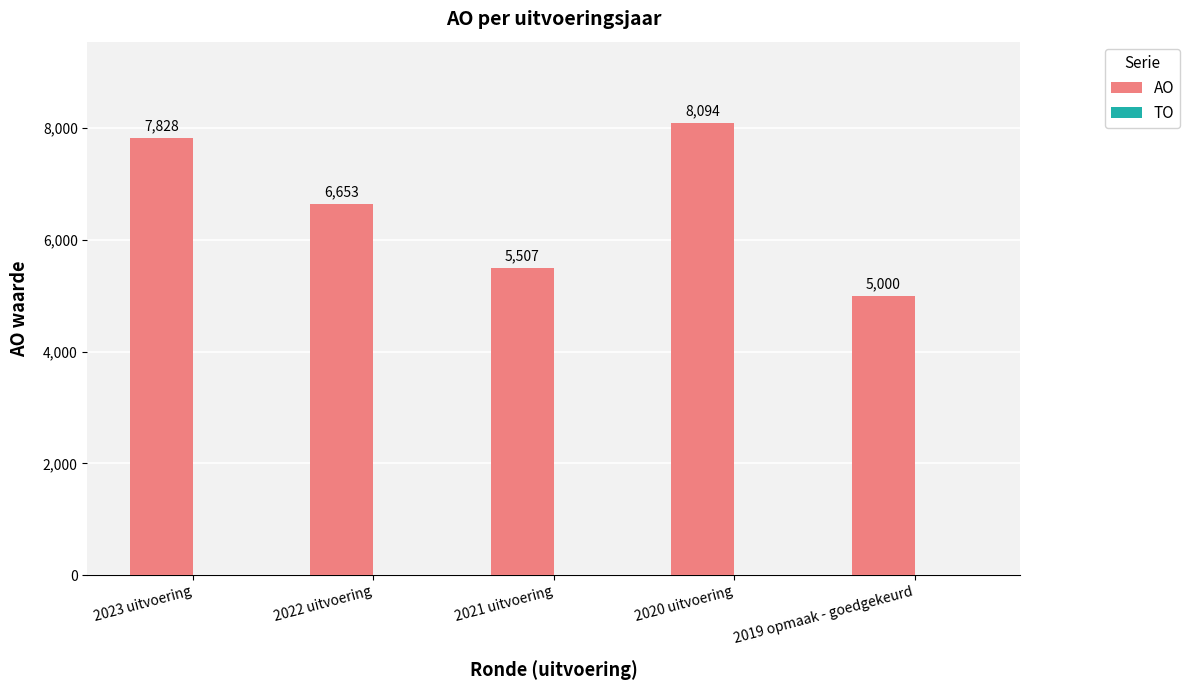

The value at 2020 uitvoering is 8094. True or false?

True